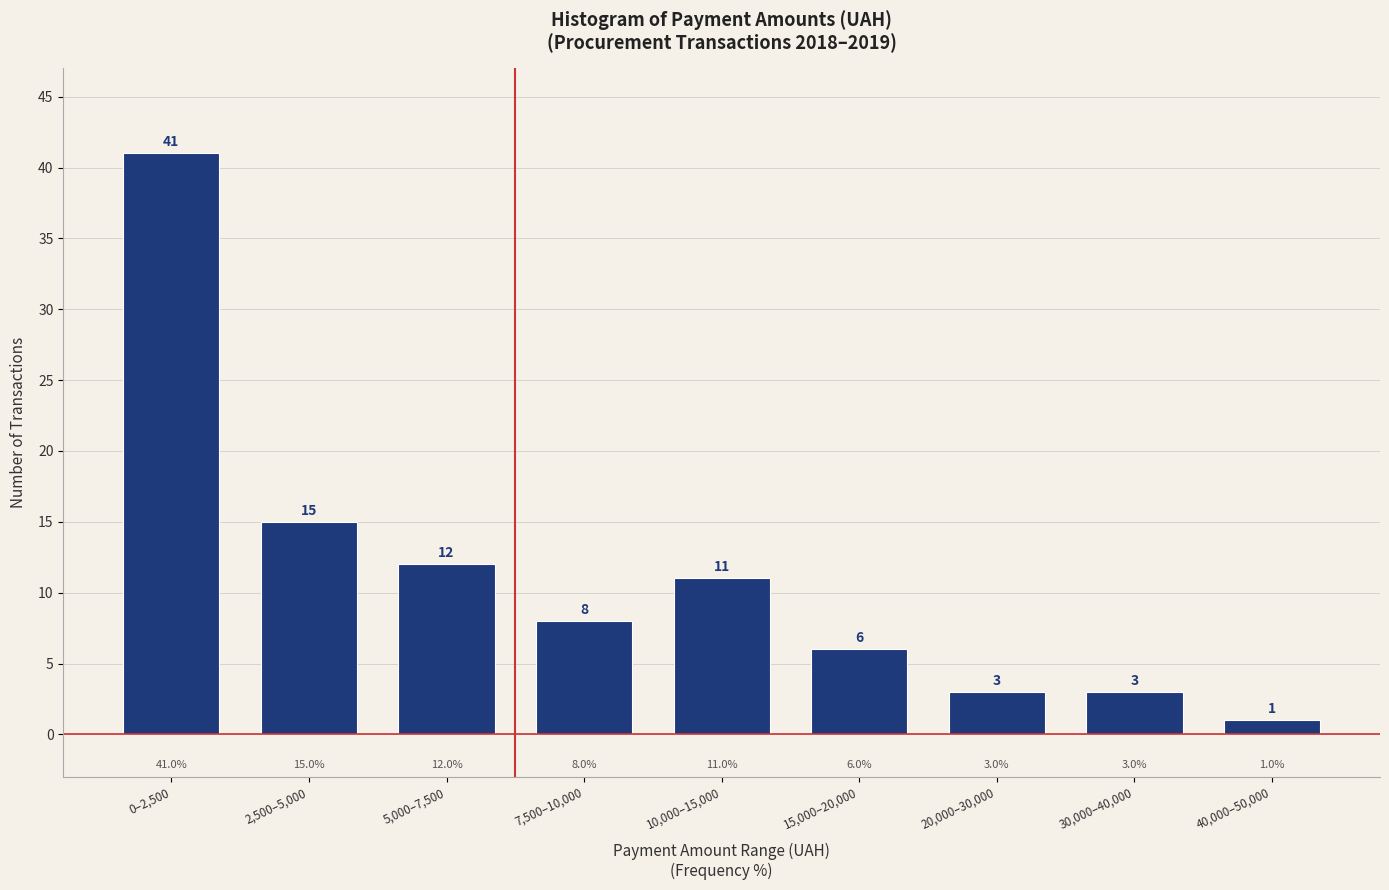

Reading left to right, what are all the values shown in this chart?

0–2,500=41	2,500–5,000=15	5,000–7,500=12	7,500–10,000=8	10,000–15,000=11	15,000–20,000=6	20,000–30,000=3	30,000–40,000=3	40,000–50,000=1